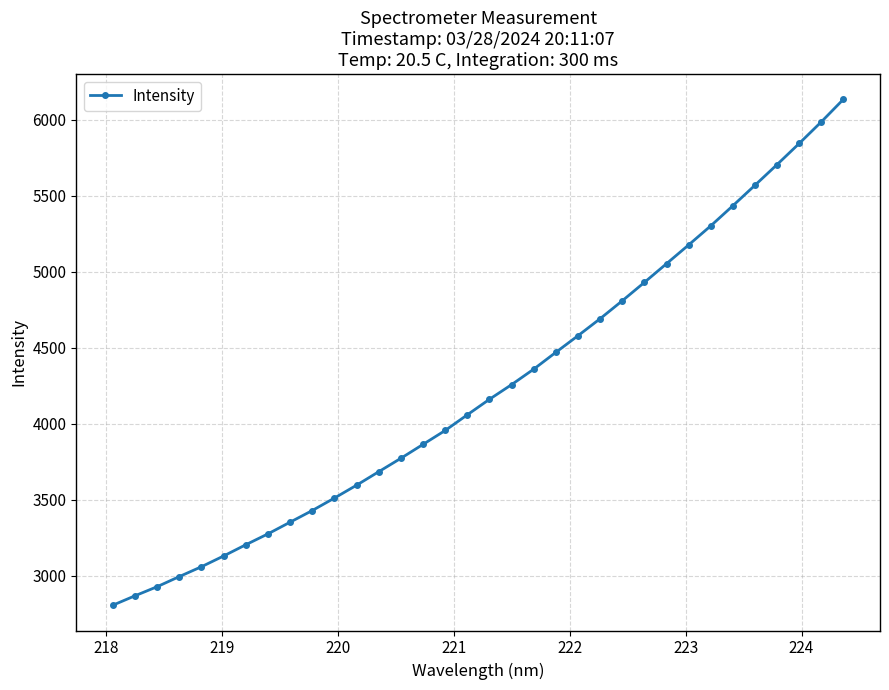

What is the minimum value shown in the chart?

2804.7